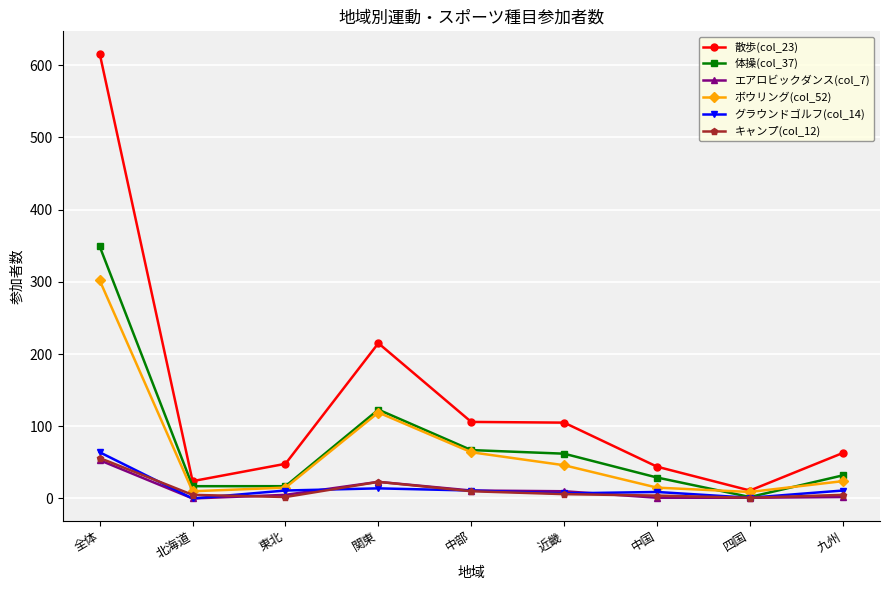

What position from the left is 全体?

1